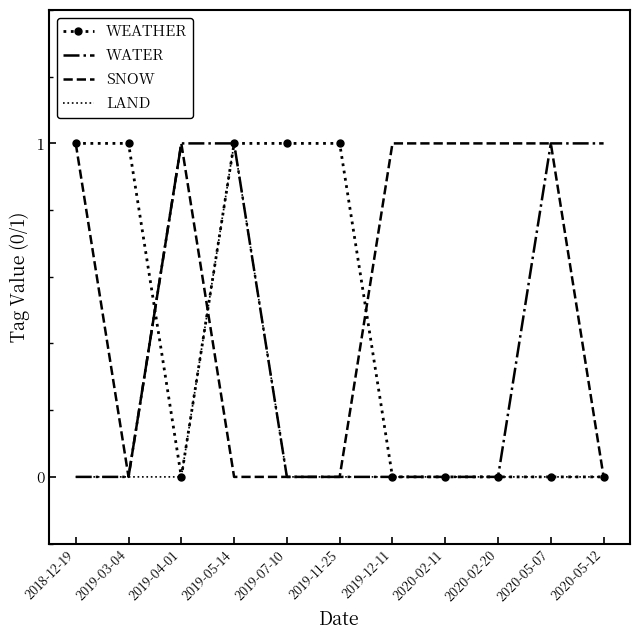

Which series changed the most between 2018-12-19 and 2019-11-25?

SNOW